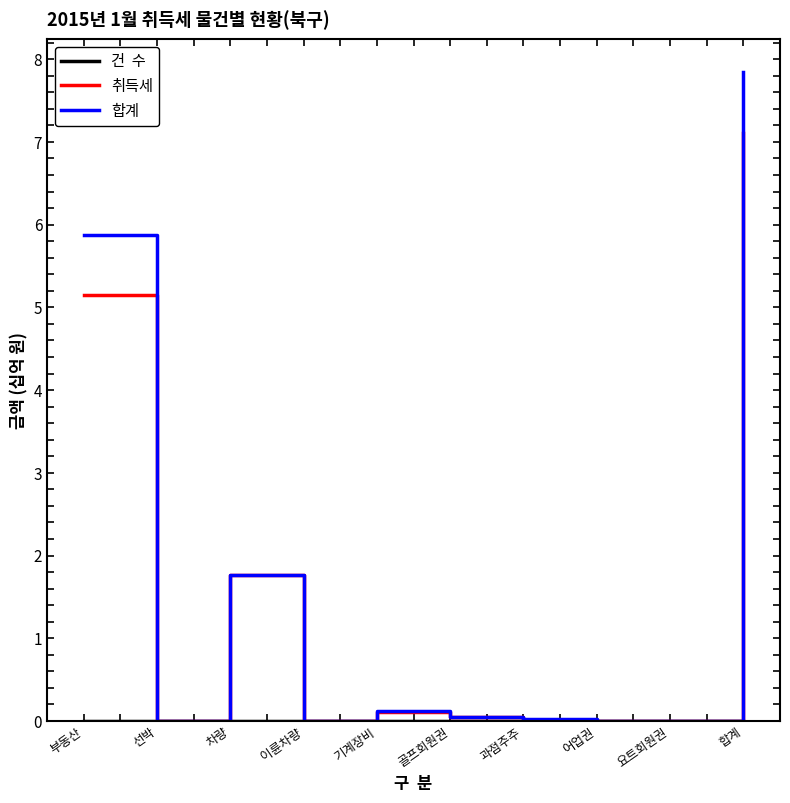

At which category is the sum across all series the highest?

합계